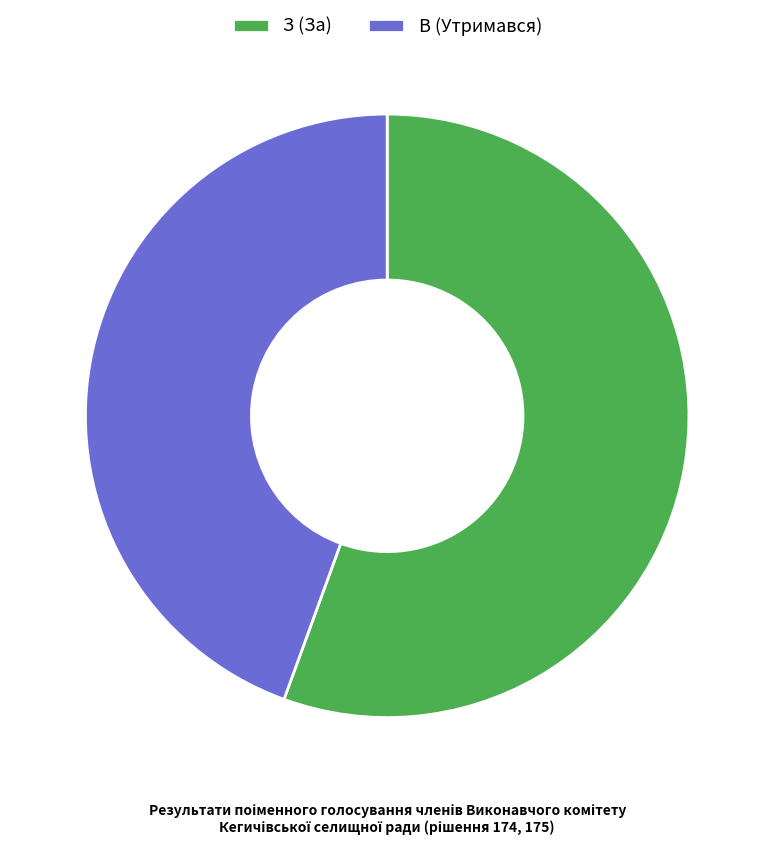

Between З (За) and В (Утримався), which is larger?

З (За)